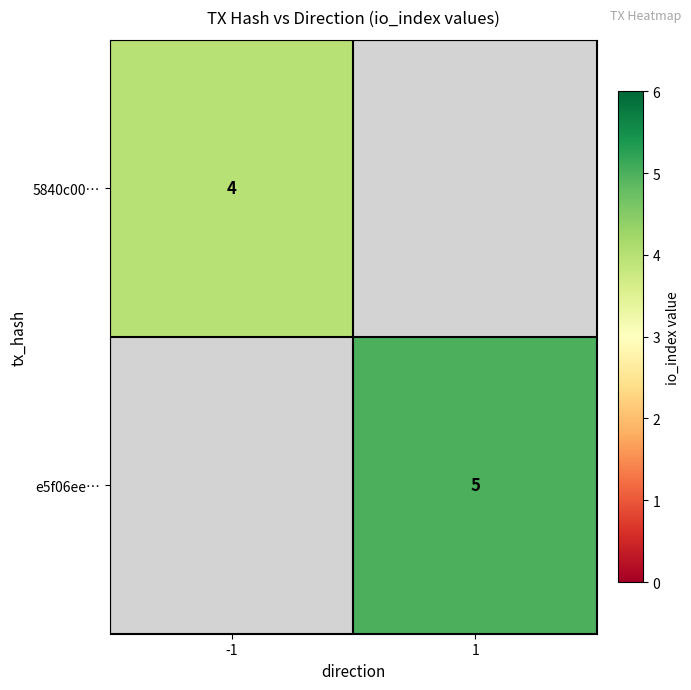

True or false: e5f06ee… has a value of 2 at 1.

False